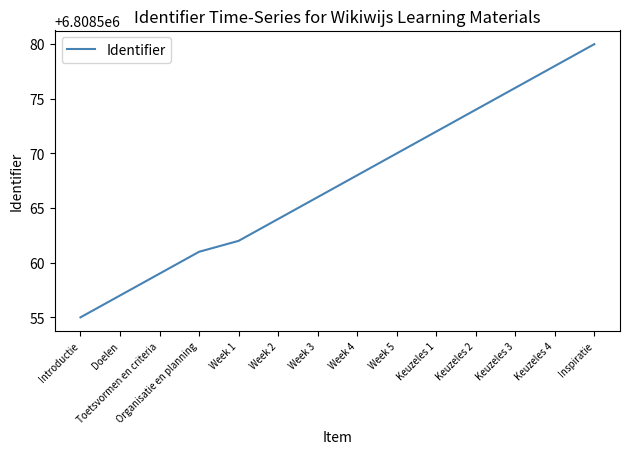

Approximately how many times larger is the value at Inspiratie compared to Week 2?

1.0